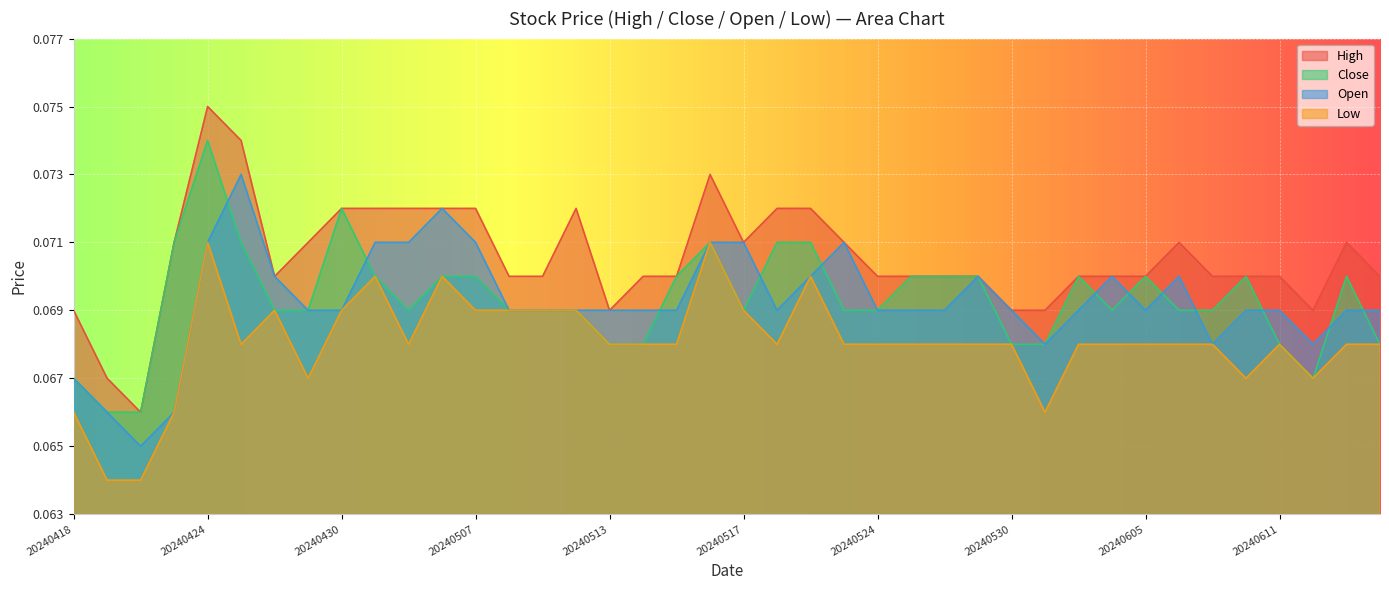

List the labels in order of Open value, largest first.

20240425, 20240506, 20240424, 20240502, 20240503, 20240507, 20240516, 20240517, 20240523, 20240426, 20240521, 20240529, 20240604, 20240606, 20240429, 20240430, 20240508, 20240509, 20240510, 20240513, 20240514, 20240515, 20240520, 20240524, 20240527, 20240528, 20240530, 20240603, 20240605, 20240610, 20240611, 20240613, 20240614, 20240531, 20240607, 20240612, 20240418, 20240419, 20240423, 20240422